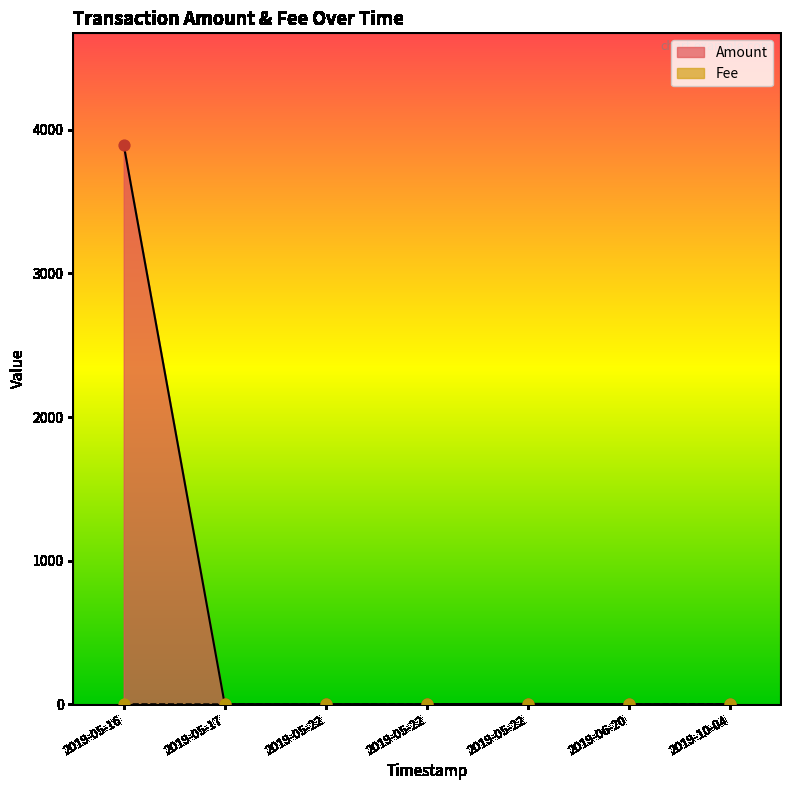

Which has a higher value, 2019-10-04 or 2019-05-22?

2019-10-04